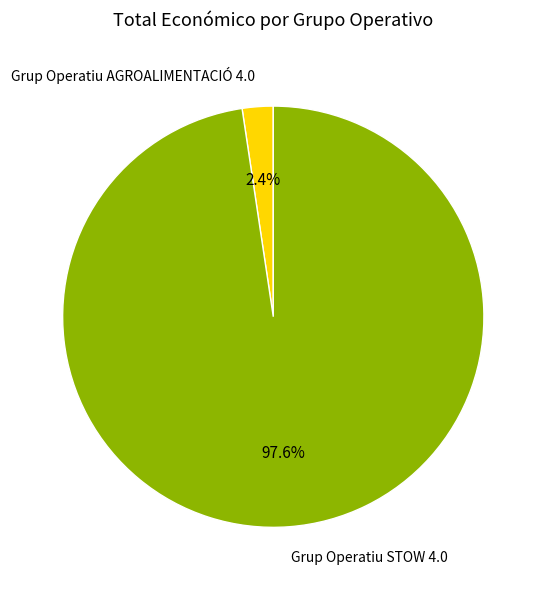

Does any single category account for the majority?

Yes